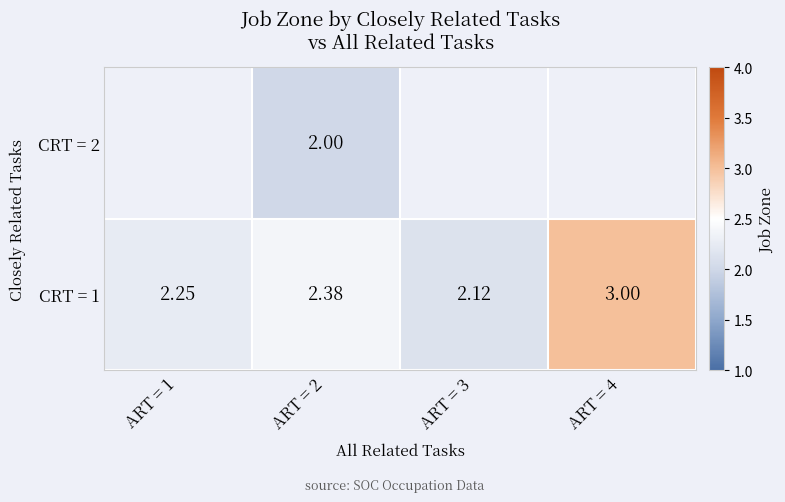

Is the value of CRT = 2 at ART = 2 greater than the value of CRT = 1 at ART = 3?

No